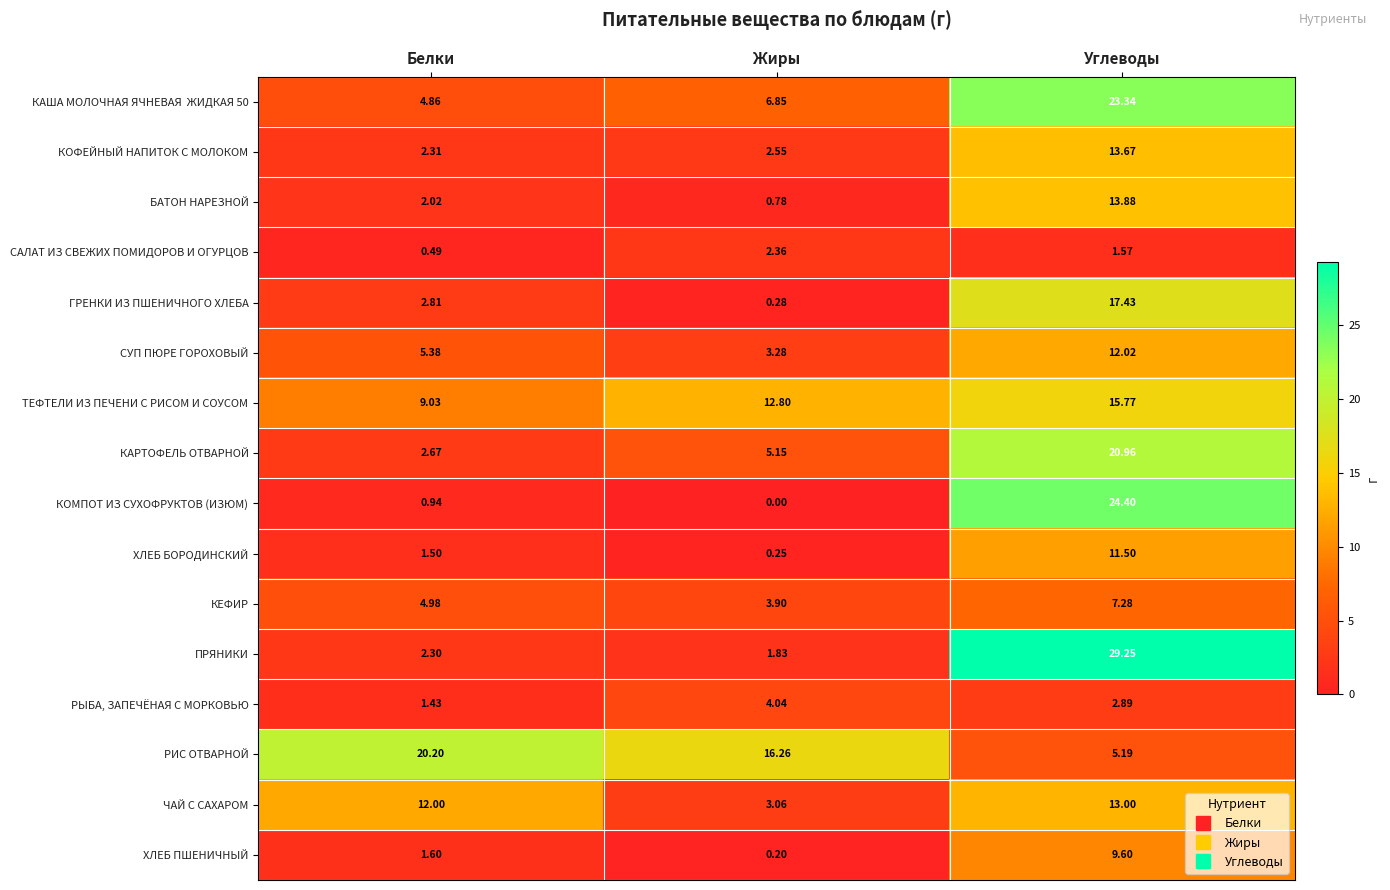

List the labels in order of ЧАЙ С САХАРОМ value, largest first.

Углеводы, Белки, Жиры